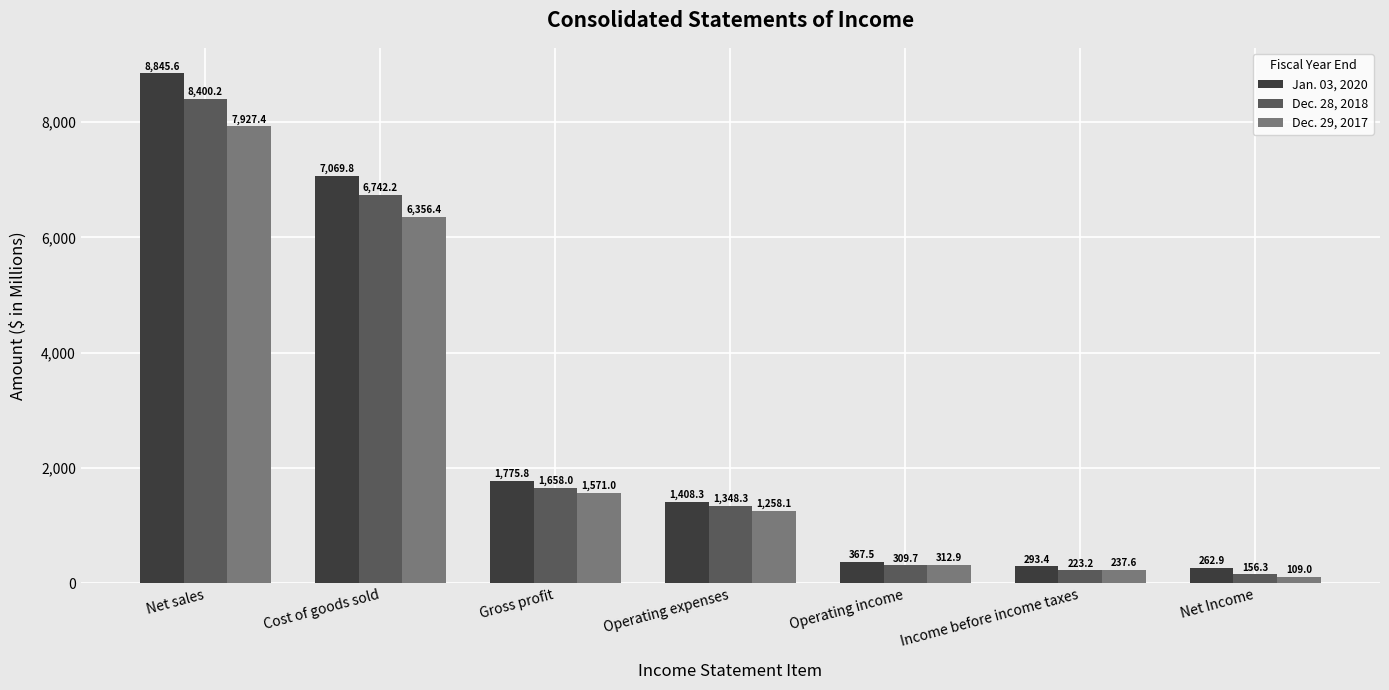

Is the value of Jan. 03, 2020 at Operating income greater than the value of Dec. 29, 2017 at Cost of goods sold?

No